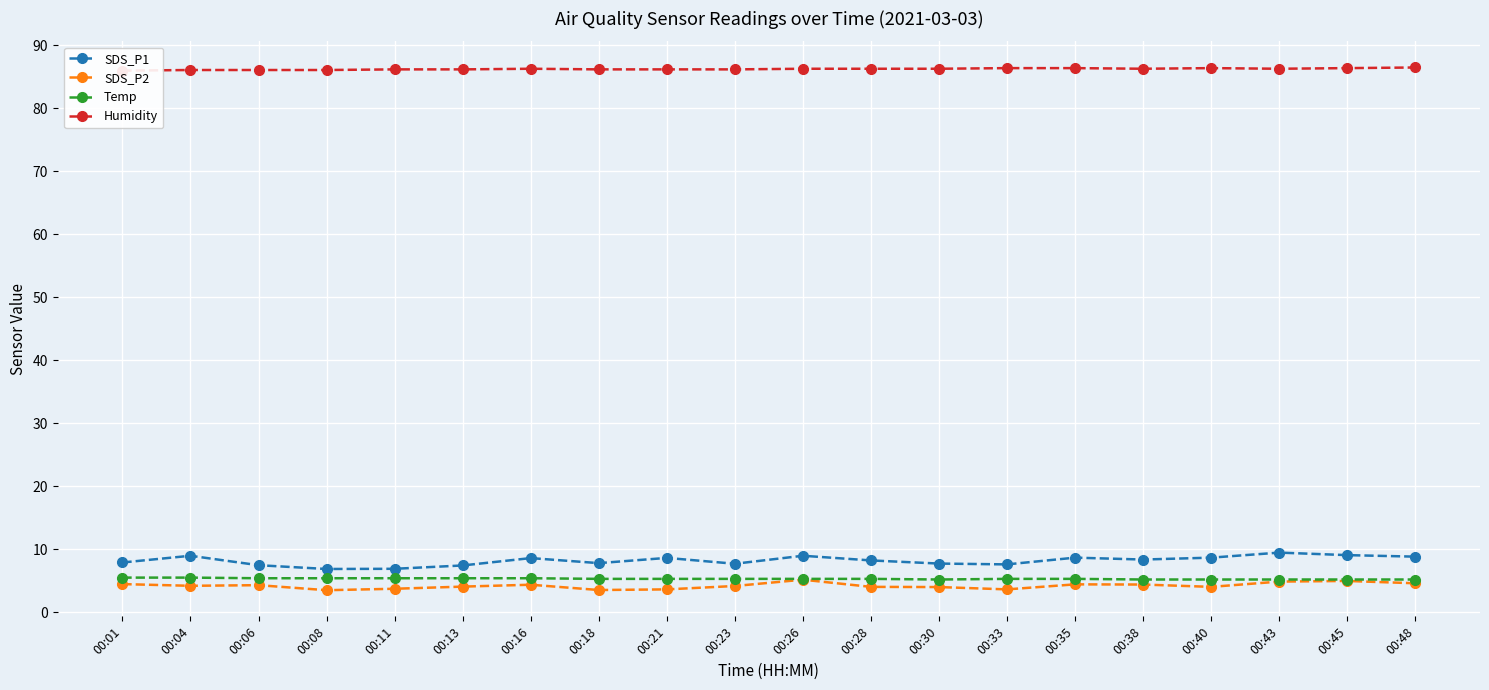

How many data points in SDS_P2 are above 4?

14